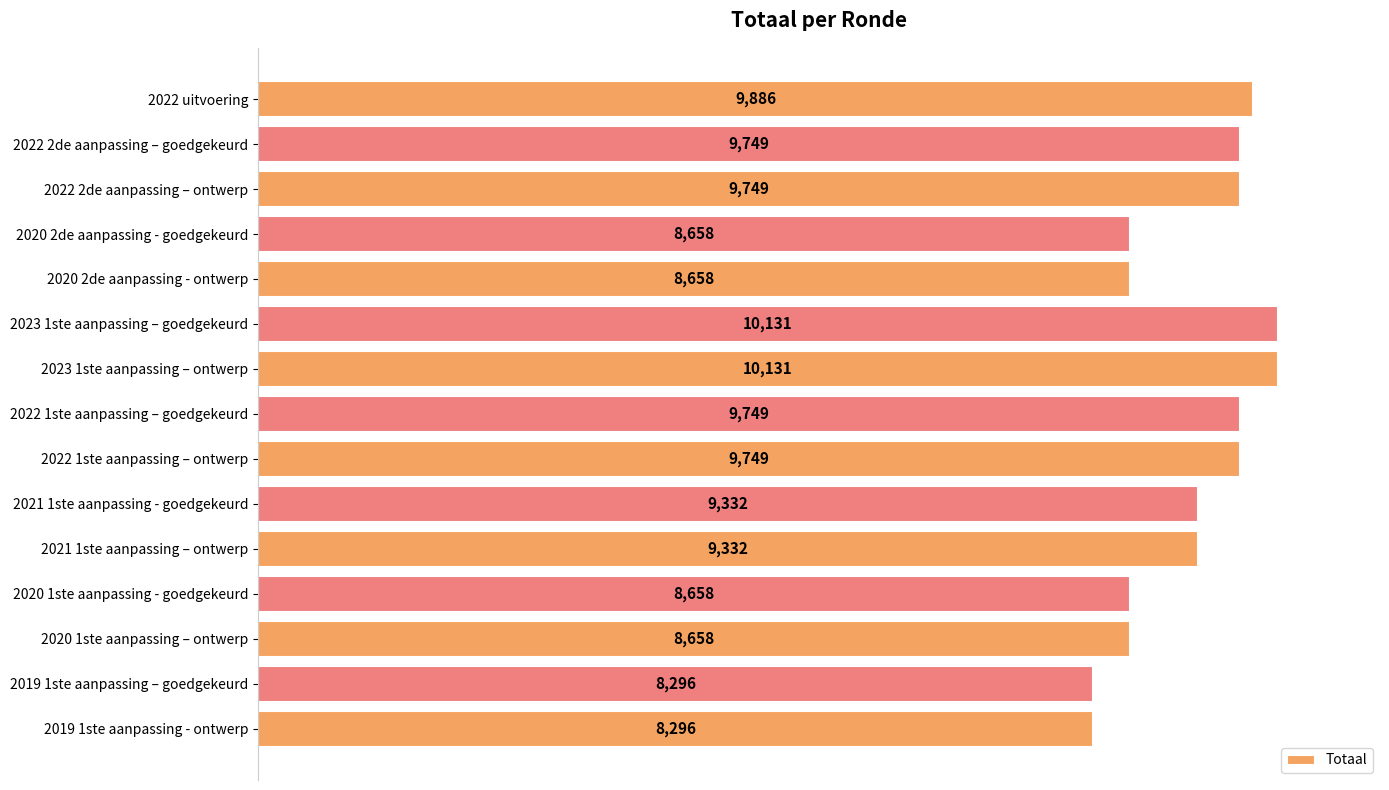

What is the label of the 1st bar from the top?

2022 uitvoering